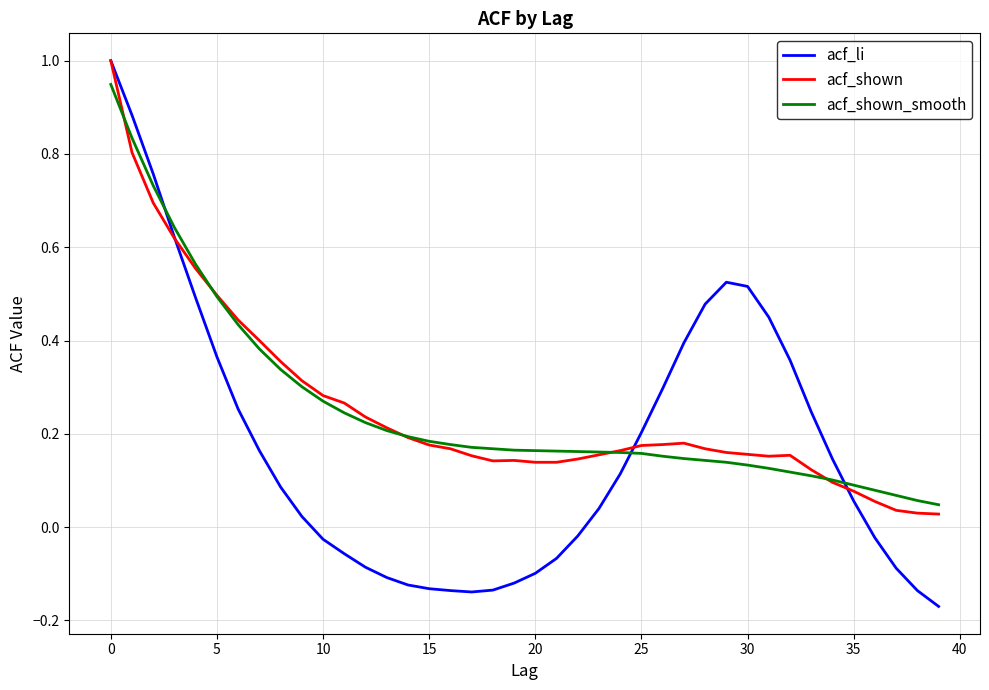

Which series has the largest range (max minus min)?

acf_li